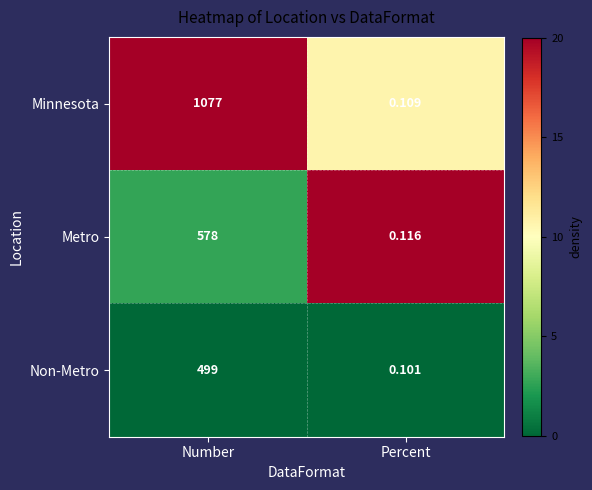

Which series has the largest total across all categories?

Minnesota